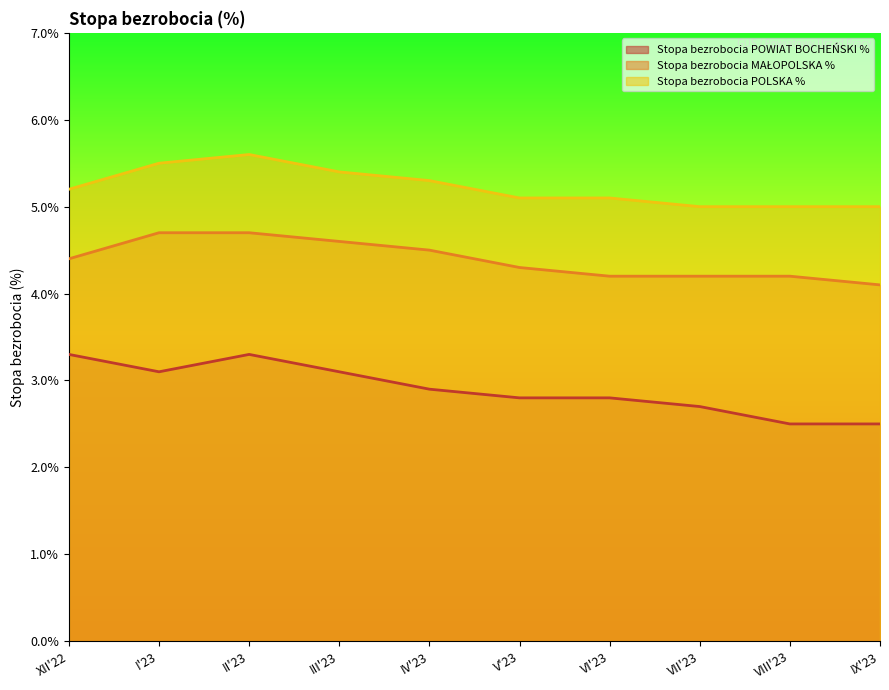

Reading right to left, list all the values displayed in this chart.

Stopa bezrobocia POWIAT BOCHEŃSKI %: 2.5	2.5	2.7	2.8	2.8	2.9	3.1	3.3	3.1	3.3
Stopa bezrobocia MAŁOPOLSKA %: 4.1	4.2	4.2	4.2	4.3	4.5	4.6	4.7	4.7	4.4
Stopa bezrobocia POLSKA %: 5.0	5.0	5.0	5.1	5.1	5.3	5.4	5.6	5.5	5.2